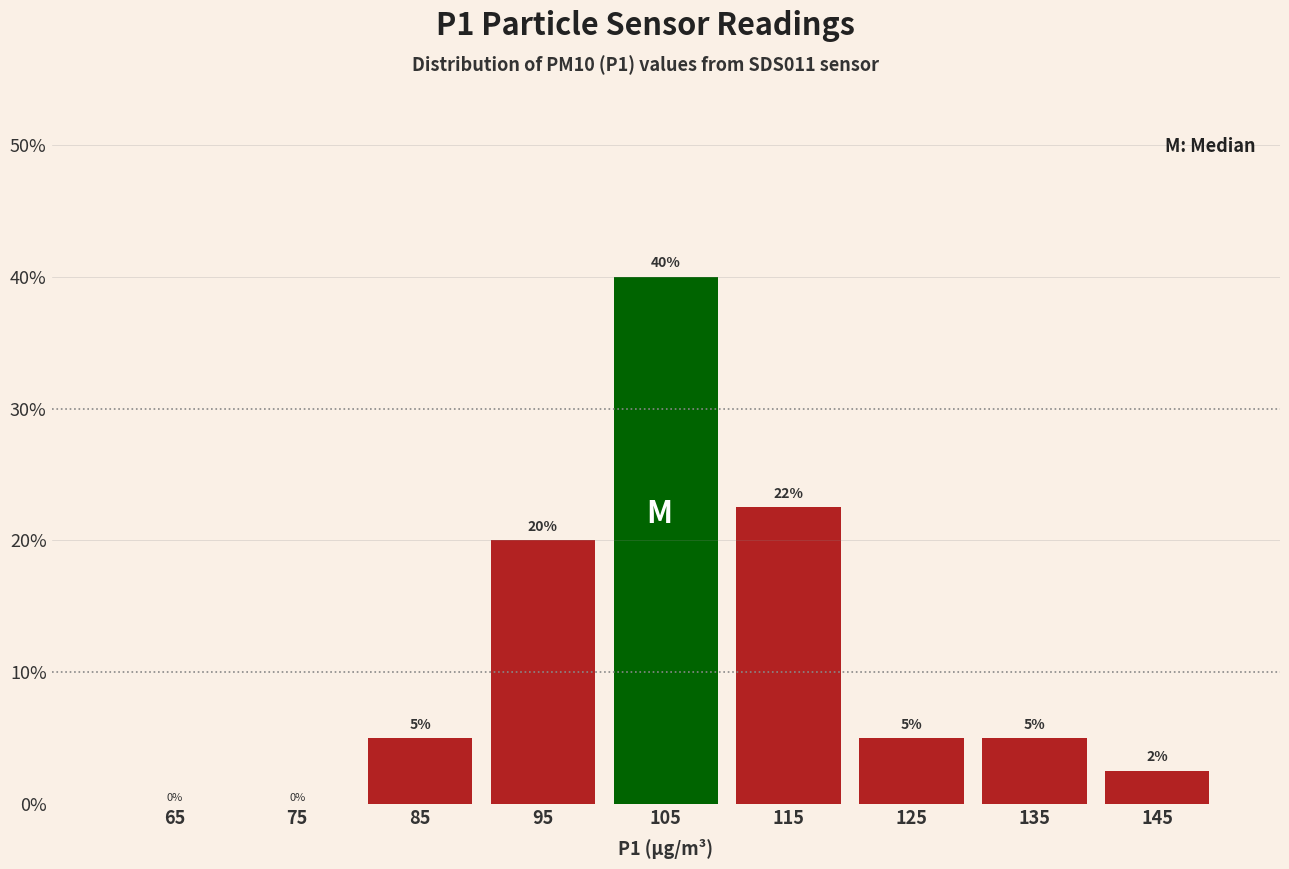

Which range on the x-axis has the tallest bar?

100 to 110